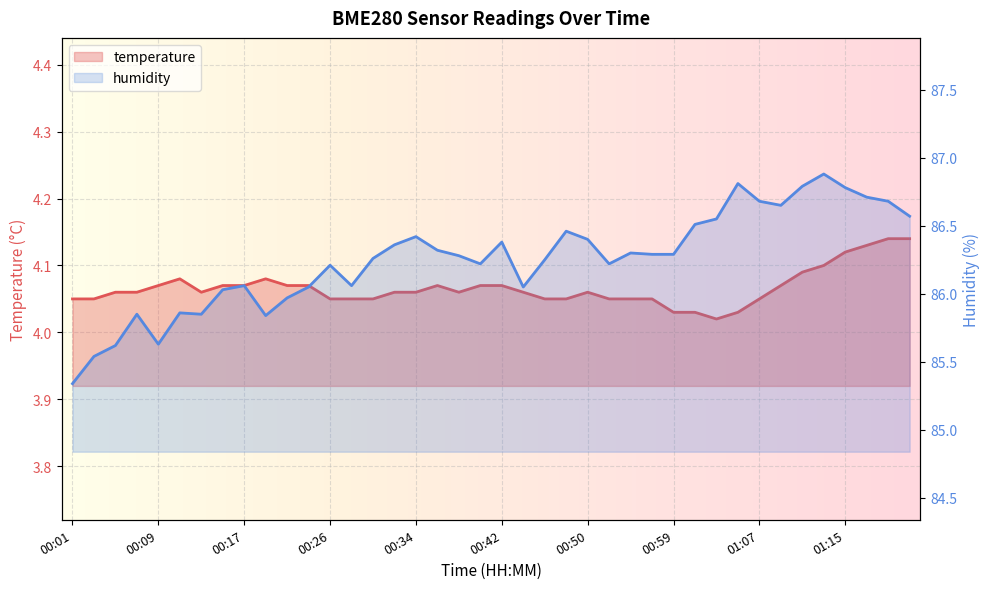

True or false: temperature has more than 2 interior local peaks.

True